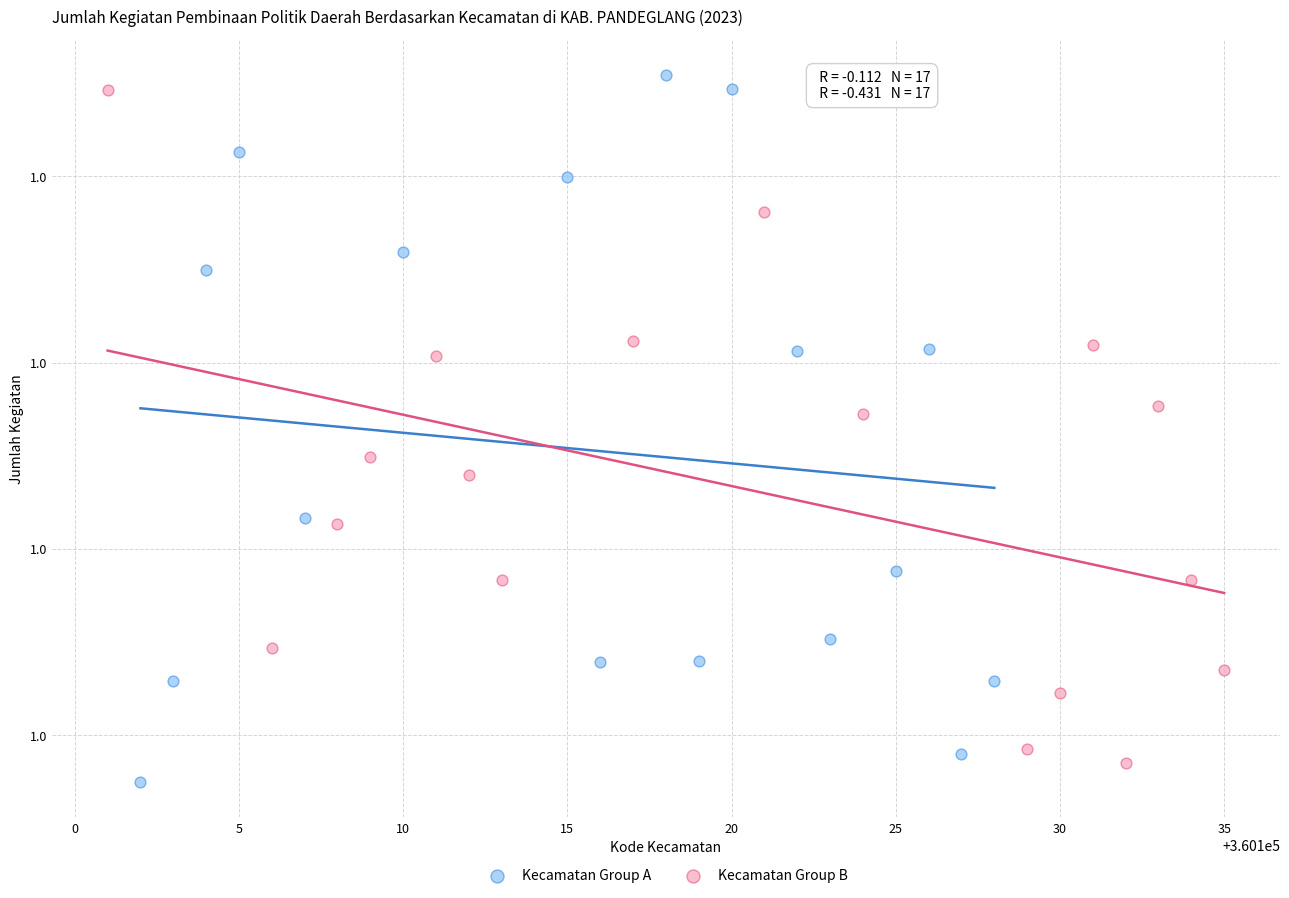

Which series contains the highest Y value?

Kecamatan Group A